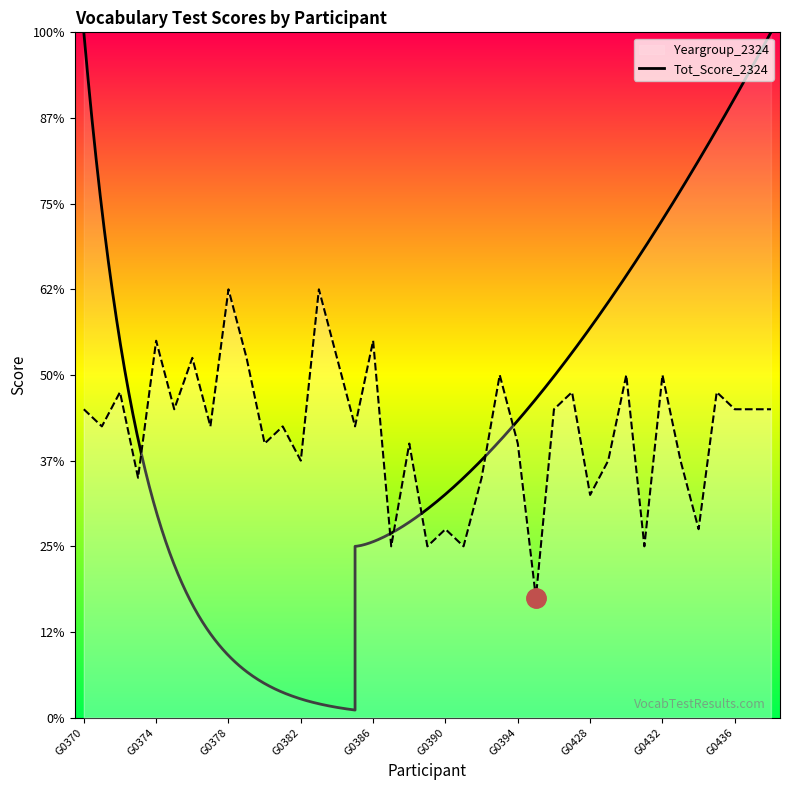

Between G0389 and G0374, which is larger?

G0374